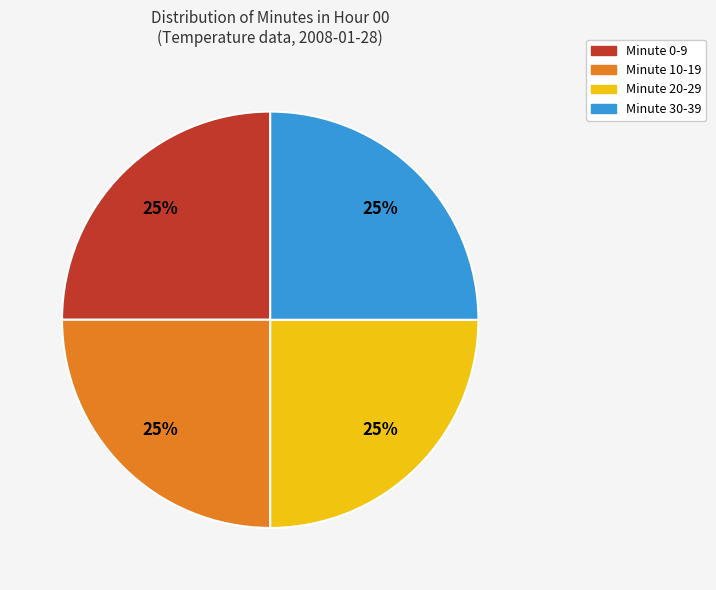

What percentage is the Minute 10-19 slice, to the nearest percent?

25%